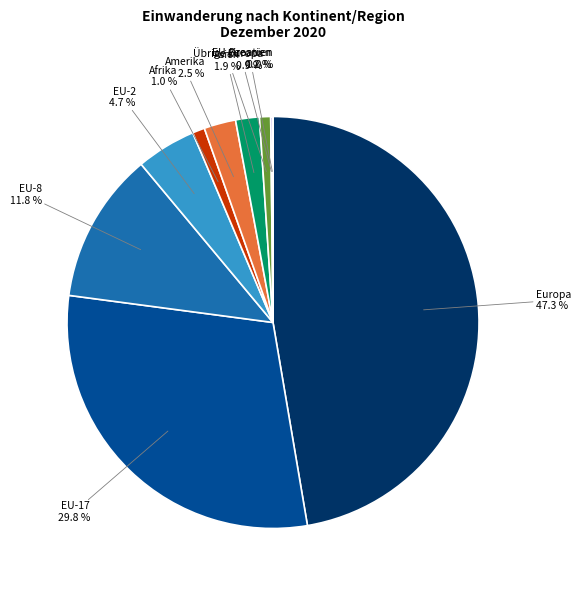

Is there a majority slice in this chart?

No